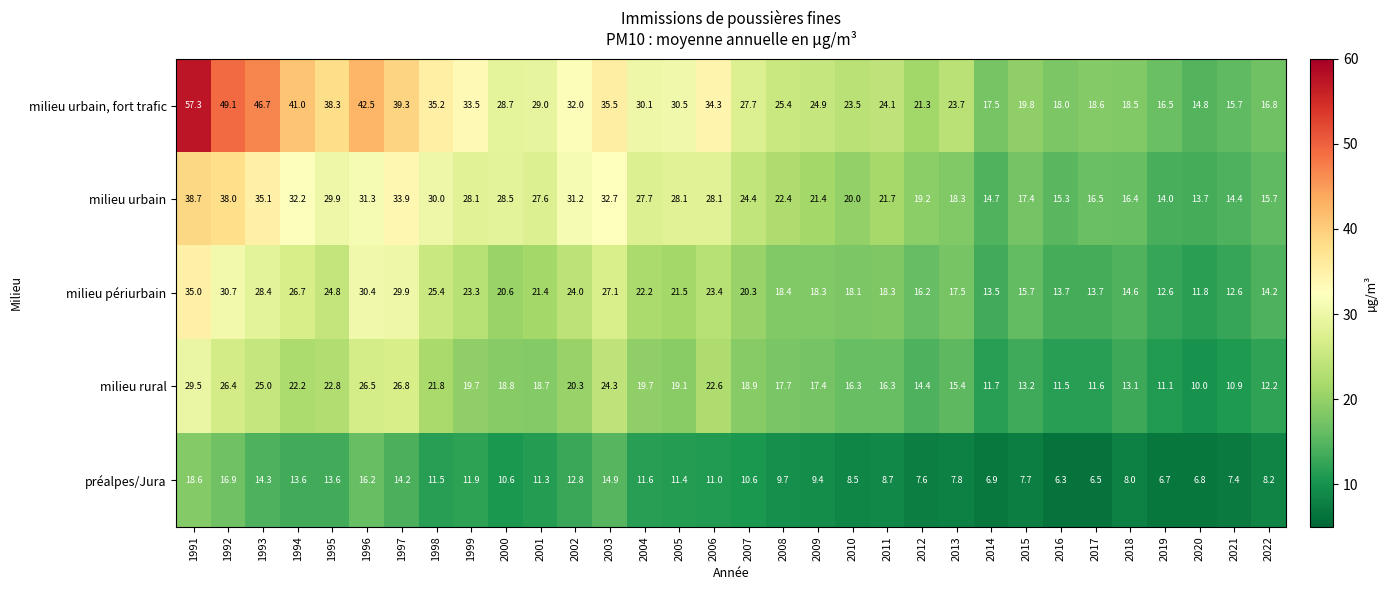

Which series changed the most between 2007 and 2016?

milieu urbain, fort trafic